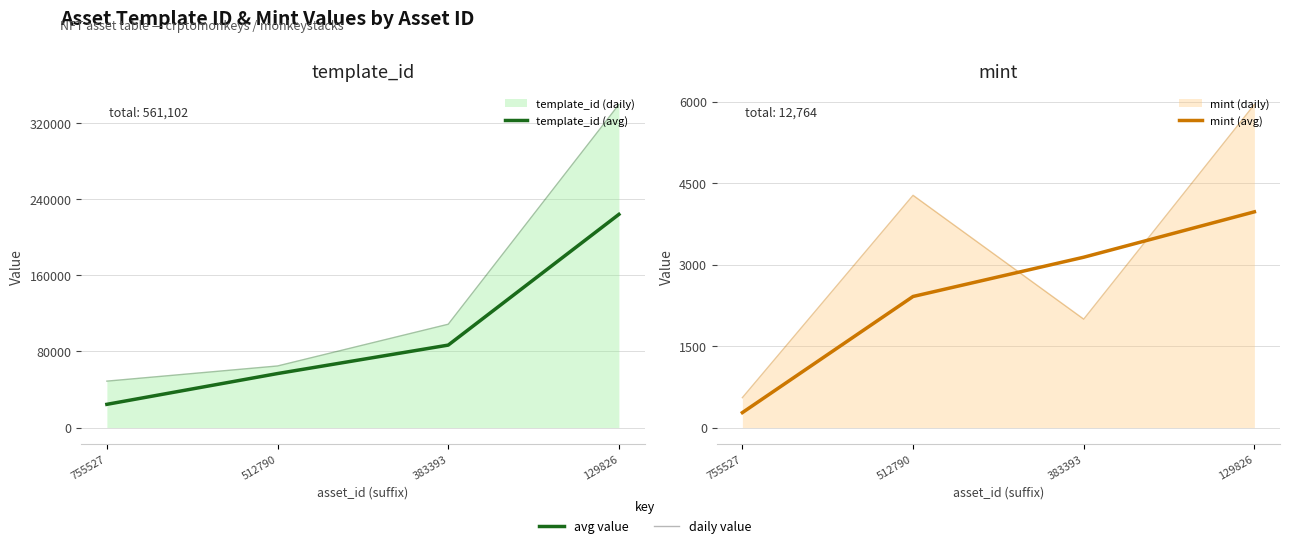

Rank the series at 512790 from lowest to highest value.

mint (avg), template_id (avg)